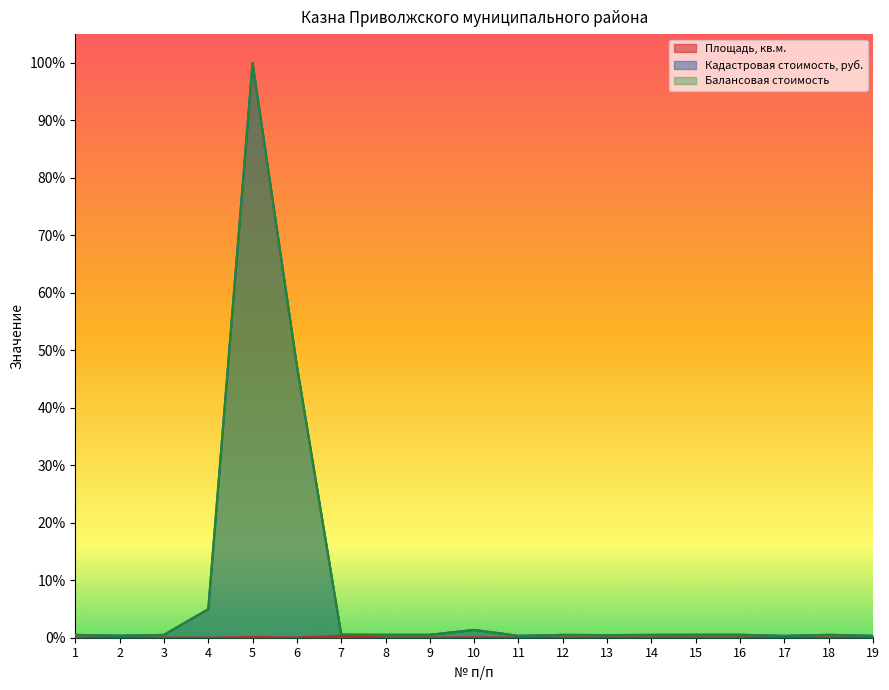

What is the maximum value shown in the chart?

1.0